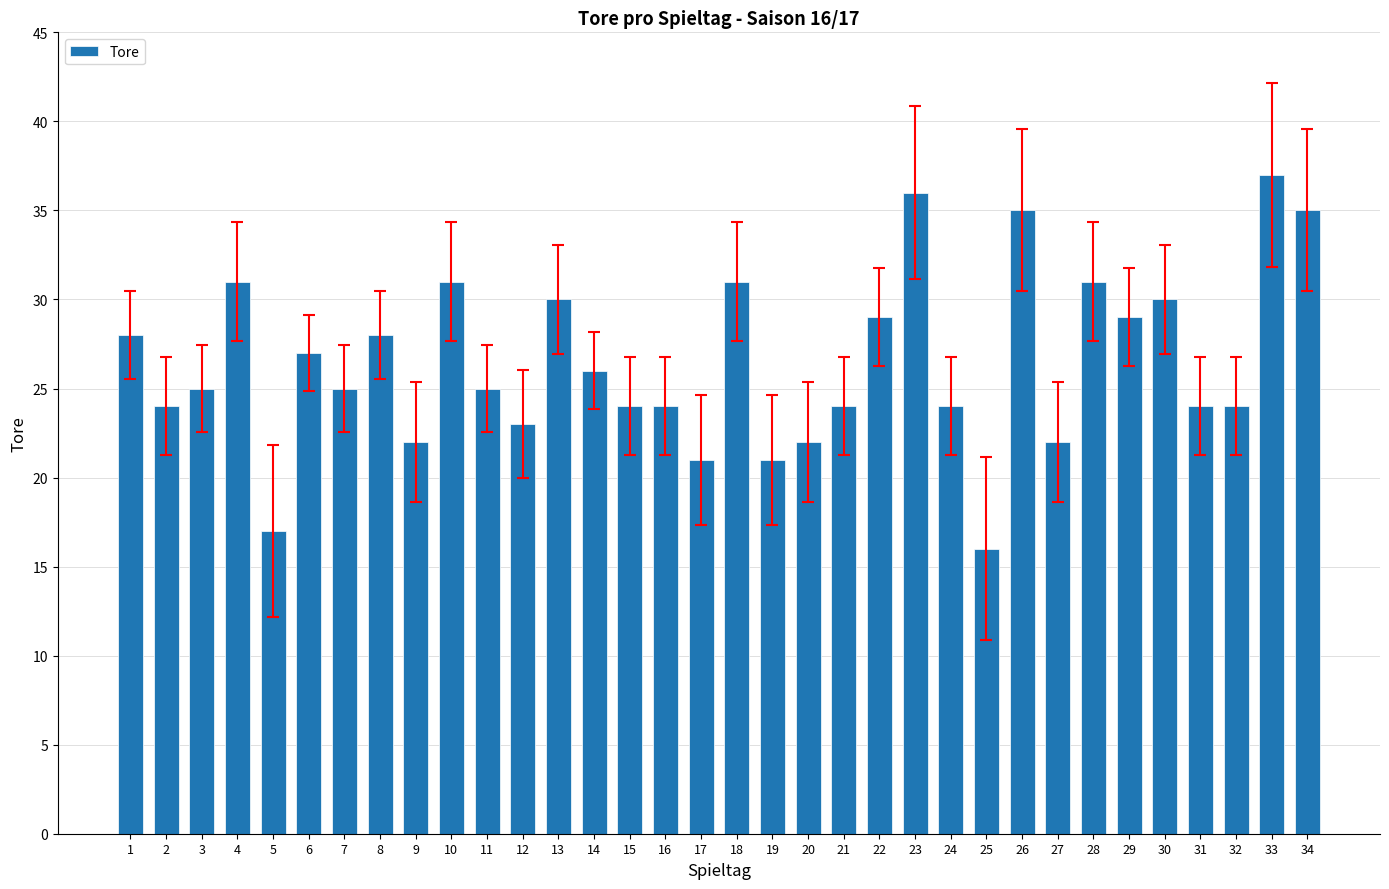

What is the sum of all values?

901